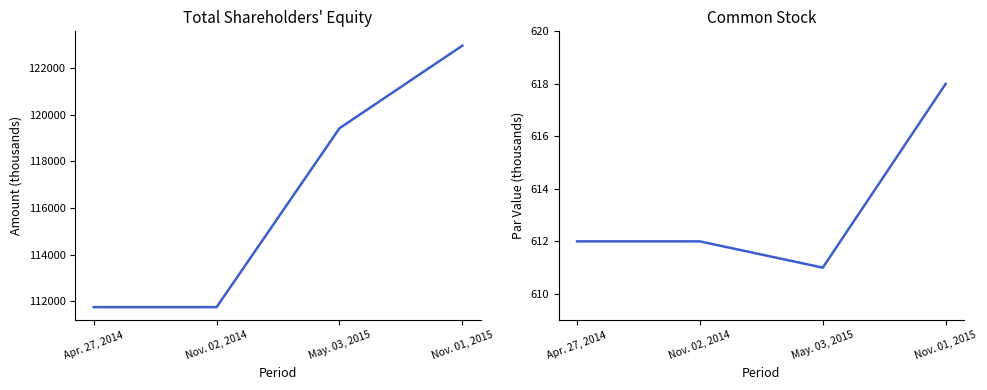

Reading left to right, what are all the values shown in this chart?

Total: Apr. 27, 2014=111744	Nov. 02, 2014=111744	May. 03, 2015=119427	Nov. 01, 2015=122975
Common Stock: Apr. 27, 2014=612	Nov. 02, 2014=612	May. 03, 2015=611	Nov. 01, 2015=618